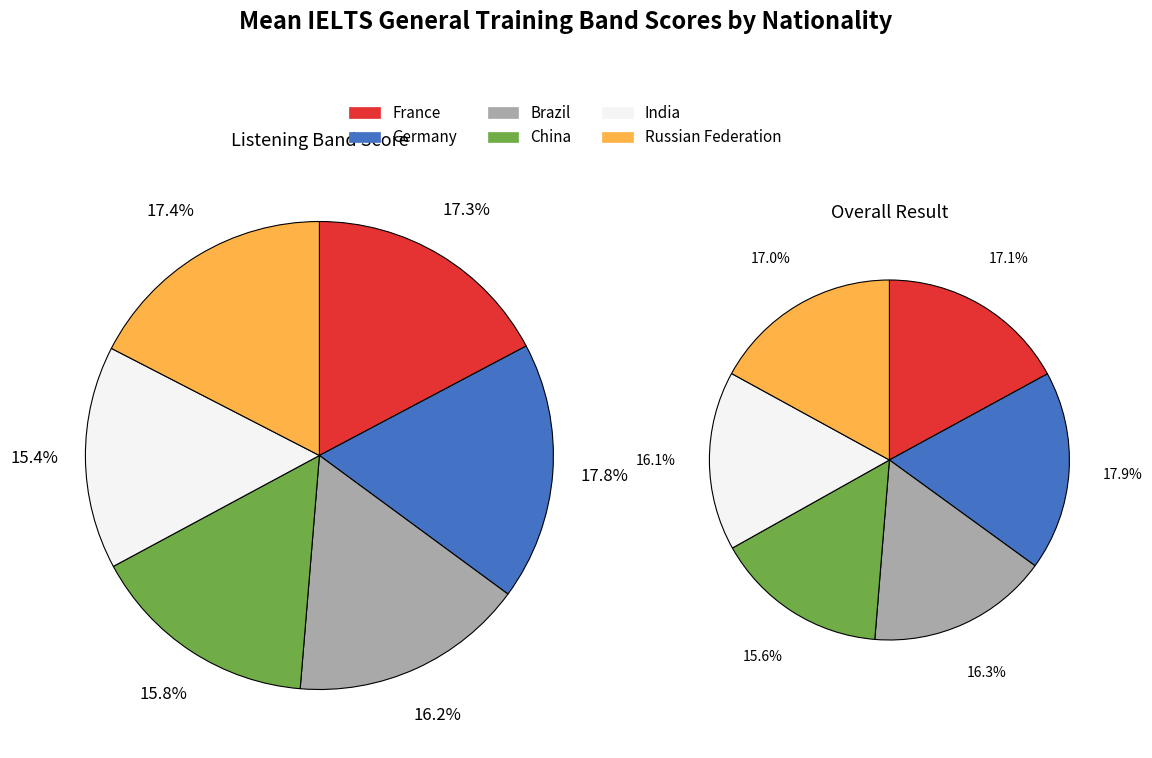

How much of the chart is everything except Russian Federation?

82.6%